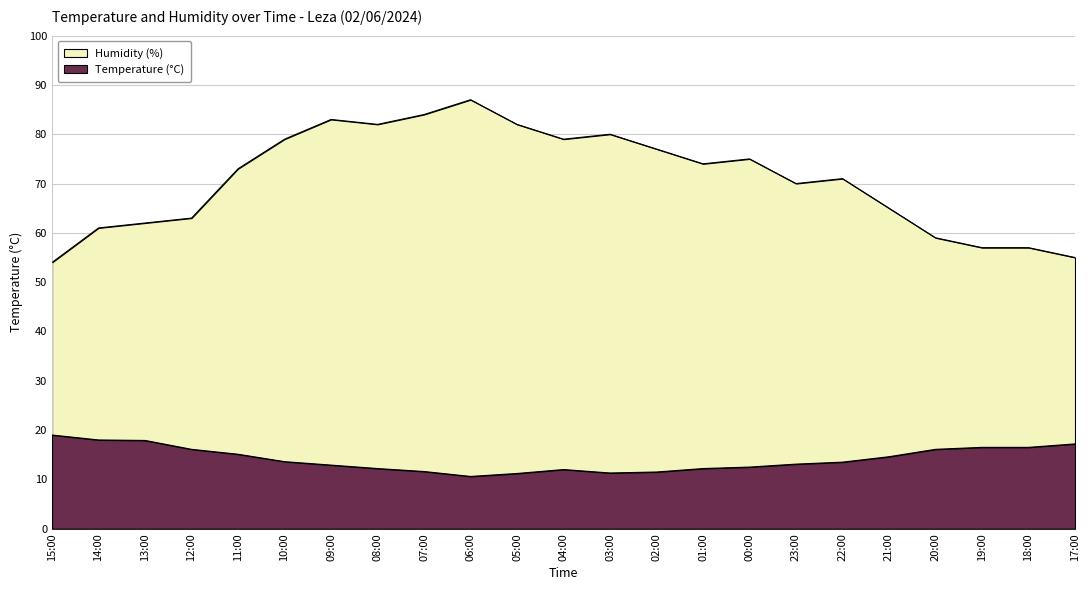

True or false: Humidity (%) has more than 0 points higher than both neighbors.

True